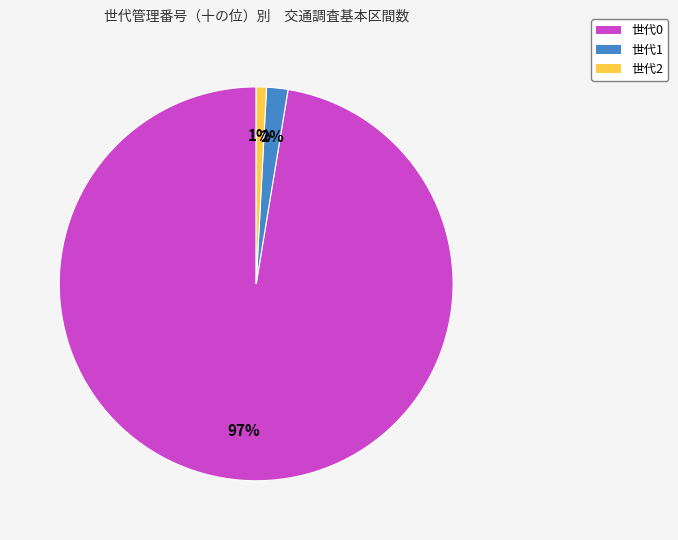

Is there a majority slice in this chart?

Yes